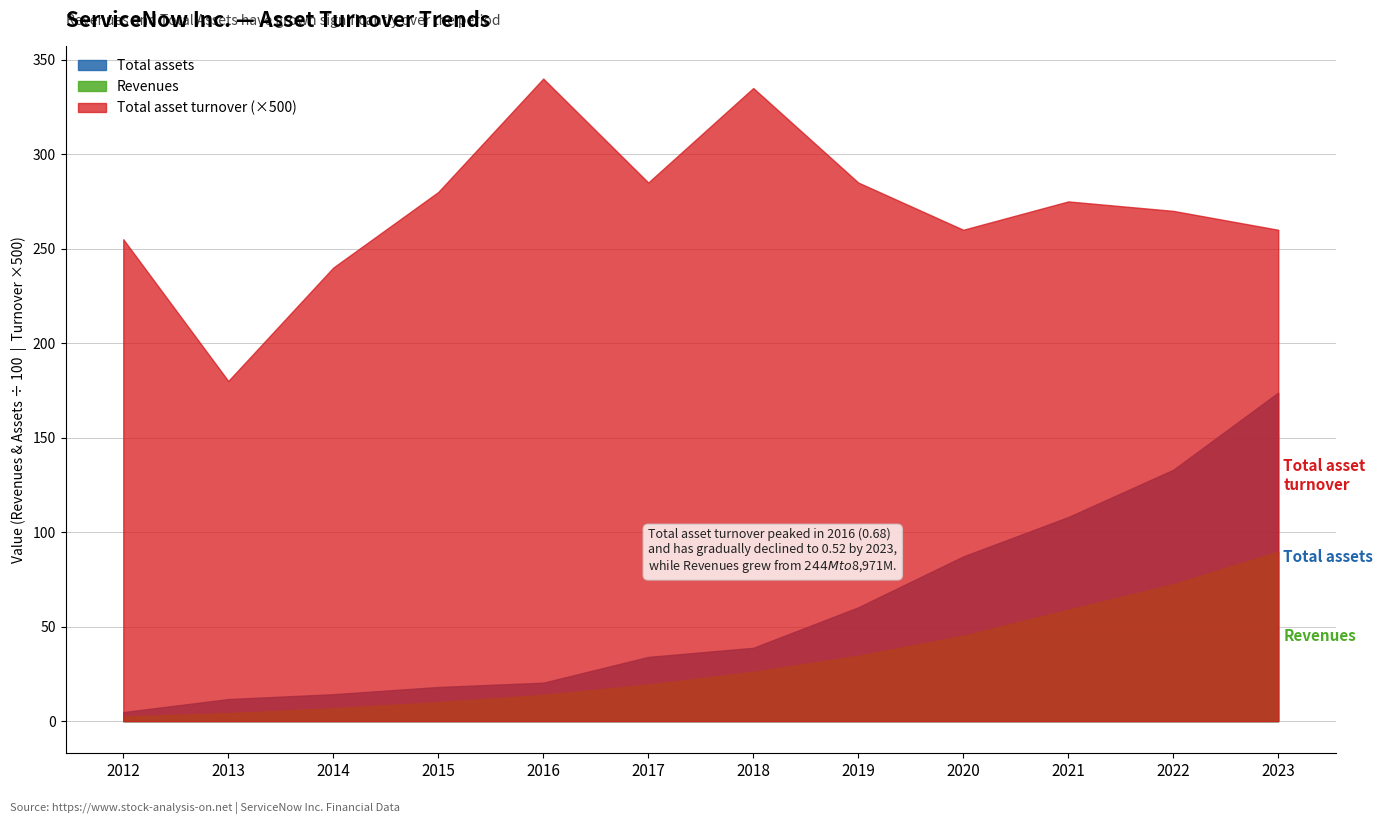

How many interior local peaks does the Total asset turnover series have?

3